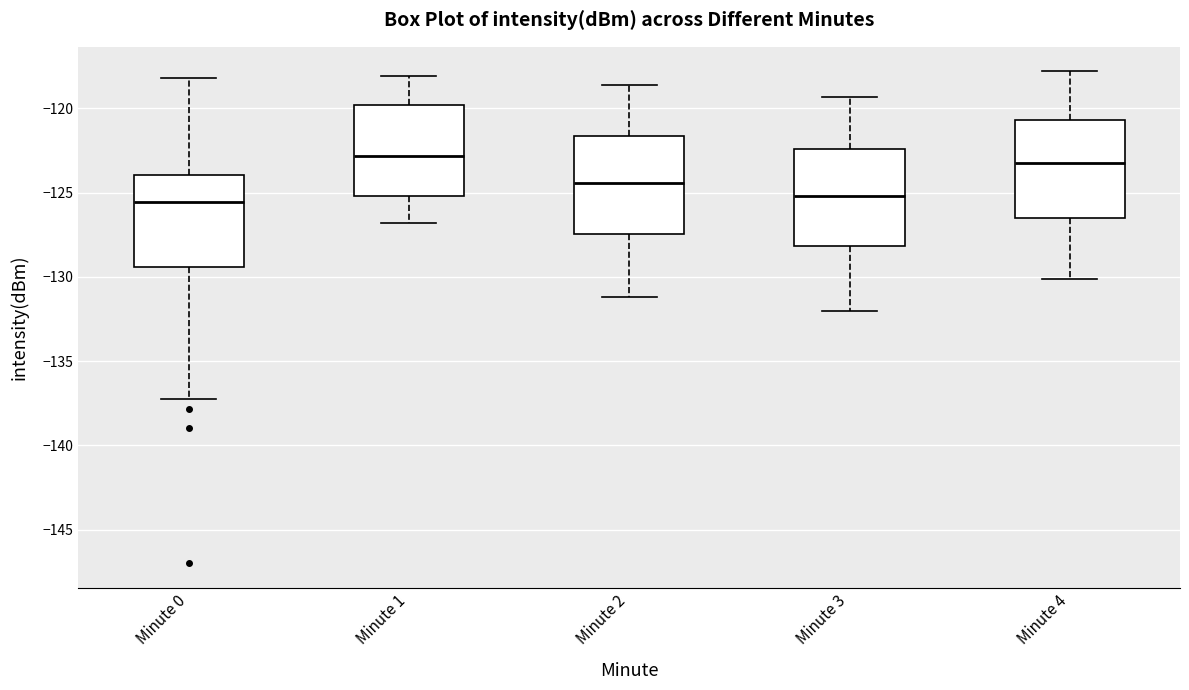

Where is the upper edge of the box for Minute 2 on the y-axis? The values are not printed on the chart, so give them approximately, as read against the axis.

-121.5